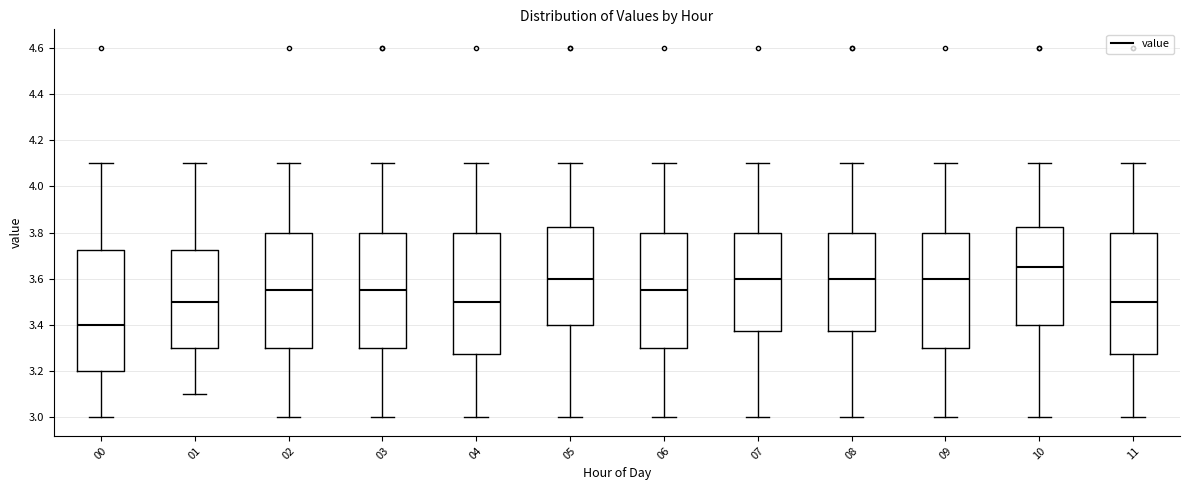

Reading left to right, read every box against the y-axis: the position of its median line, the range the box covers, and the ends of its whiskers. The values are not printed on the chart, so give them approximately, as read against the axis.

00: median 3.40, box 3.20 to 3.72, whiskers 3.00 to 4.10
01: median 3.50, box 3.30 to 3.72, whiskers 3.10 to 4.10
02: median 3.56, box 3.30 to 3.80, whiskers 3.00 to 4.10
03: median 3.56, box 3.30 to 3.80, whiskers 3.00 to 4.10
04: median 3.50, box 3.28 to 3.80, whiskers 3.00 to 4.10
05: median 3.60, box 3.40 to 3.82, whiskers 3.00 to 4.10
06: median 3.56, box 3.30 to 3.80, whiskers 3.00 to 4.10
07: median 3.60, box 3.38 to 3.80, whiskers 3.00 to 4.10
08: median 3.60, box 3.38 to 3.80, whiskers 3.00 to 4.10
09: median 3.60, box 3.30 to 3.80, whiskers 3.00 to 4.10
10: median 3.66, box 3.40 to 3.82, whiskers 3.00 to 4.10
11: median 3.50, box 3.28 to 3.80, whiskers 3.00 to 4.10